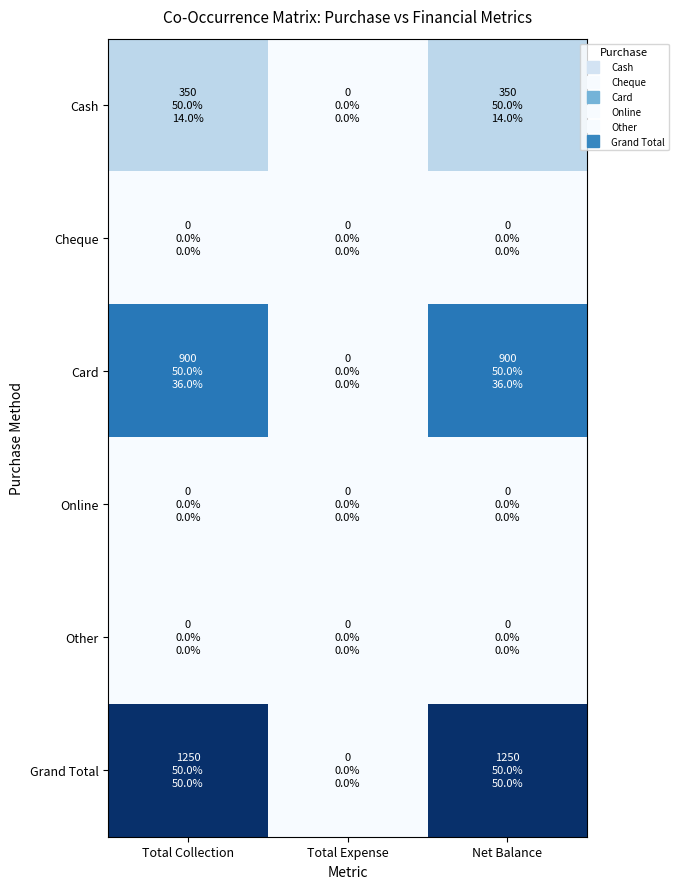

Count the number of categories in the chart.

3